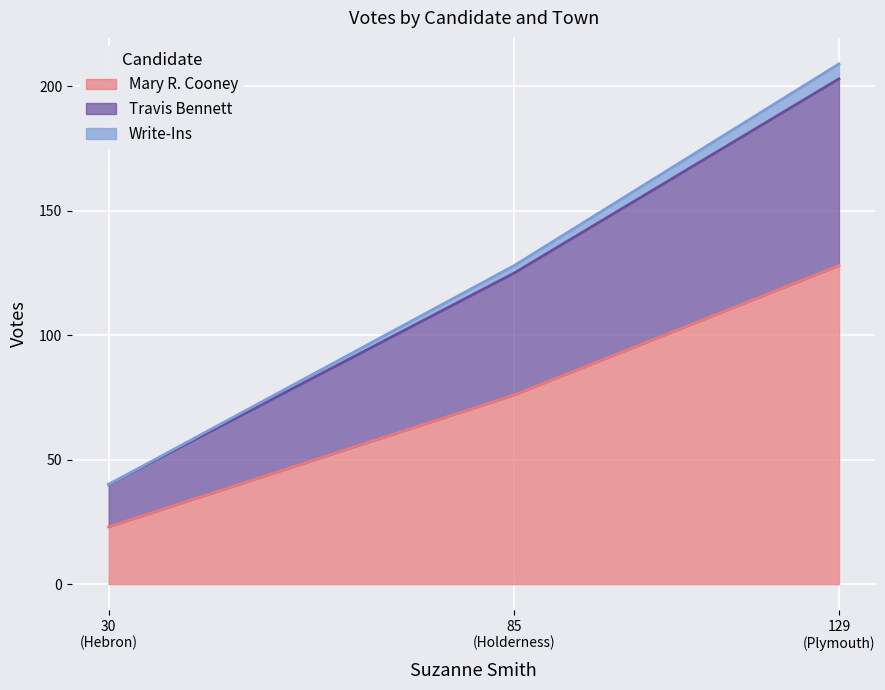

Where is Mary R. Cooney nearest to the value 75?

85
(Holderness)